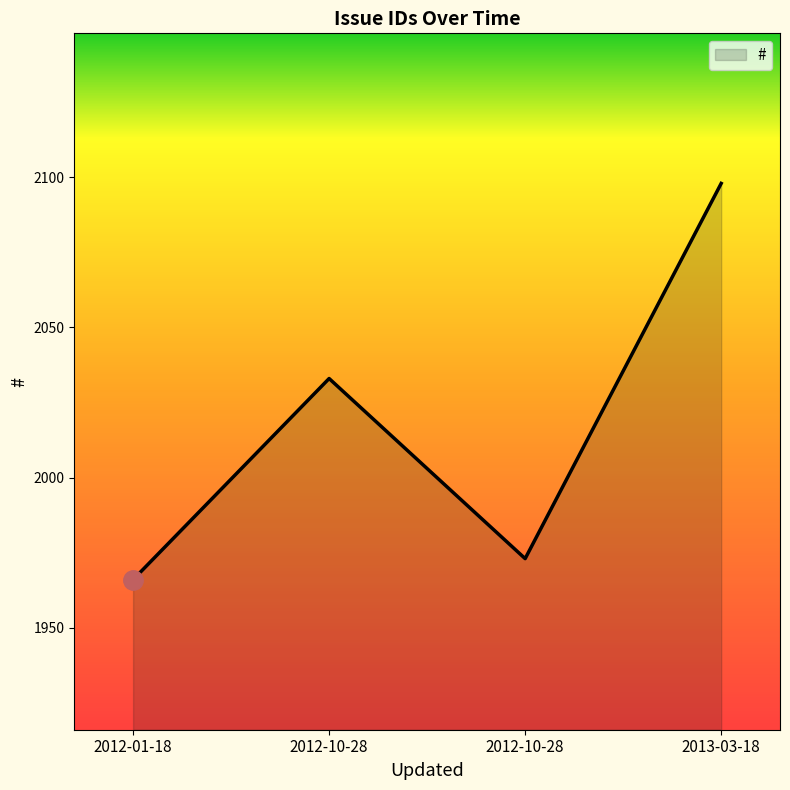

The value at 2012-10-28 is 3169. True or false?

False